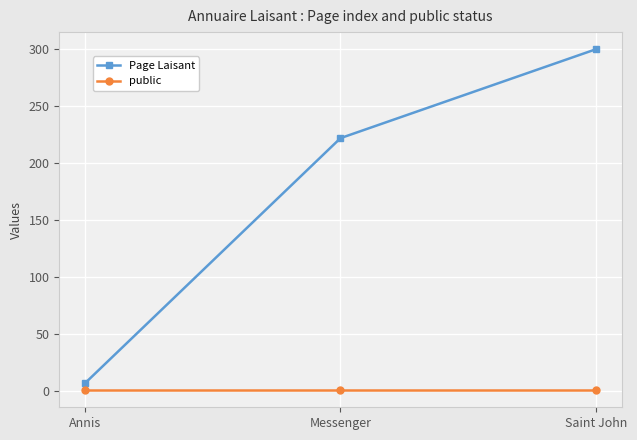

Reading left to right, transcribe all the data shown in this chart.

Page Laisant: Annis=7	Messenger=222	Saint John=300
public: Annis=1	Messenger=1	Saint John=1